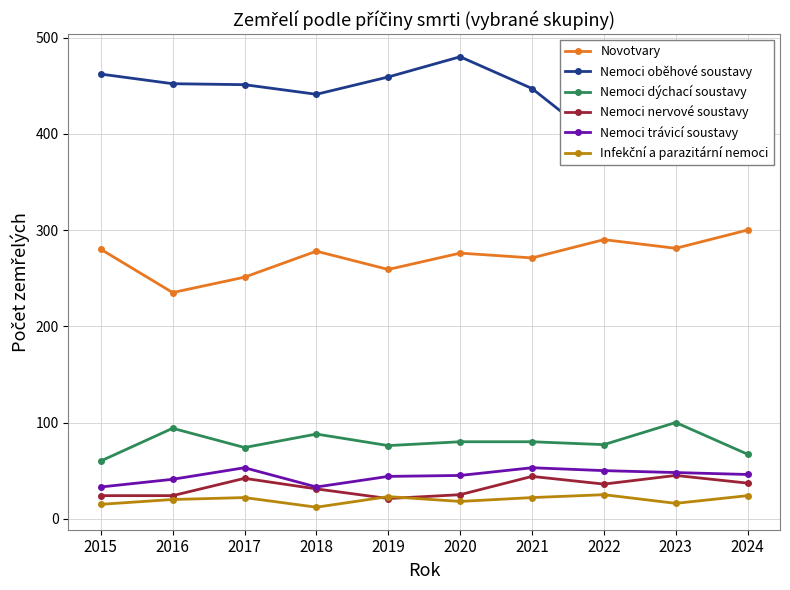

The Infekční a parazitární nemoci series shows 18 at 2018. True or false?

False